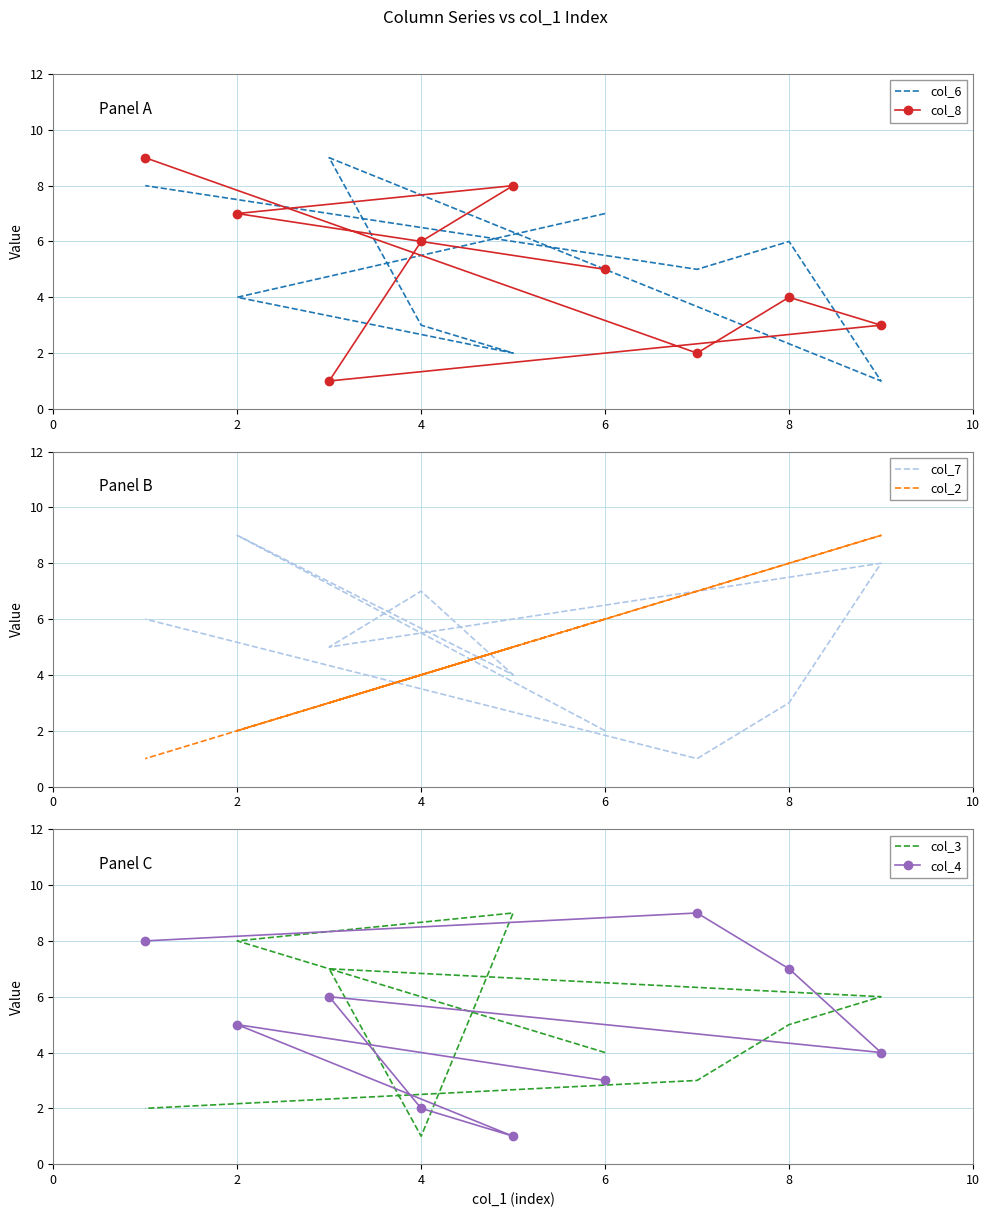

What is the difference between the maximum and second lowest values in the col_8 series?

7